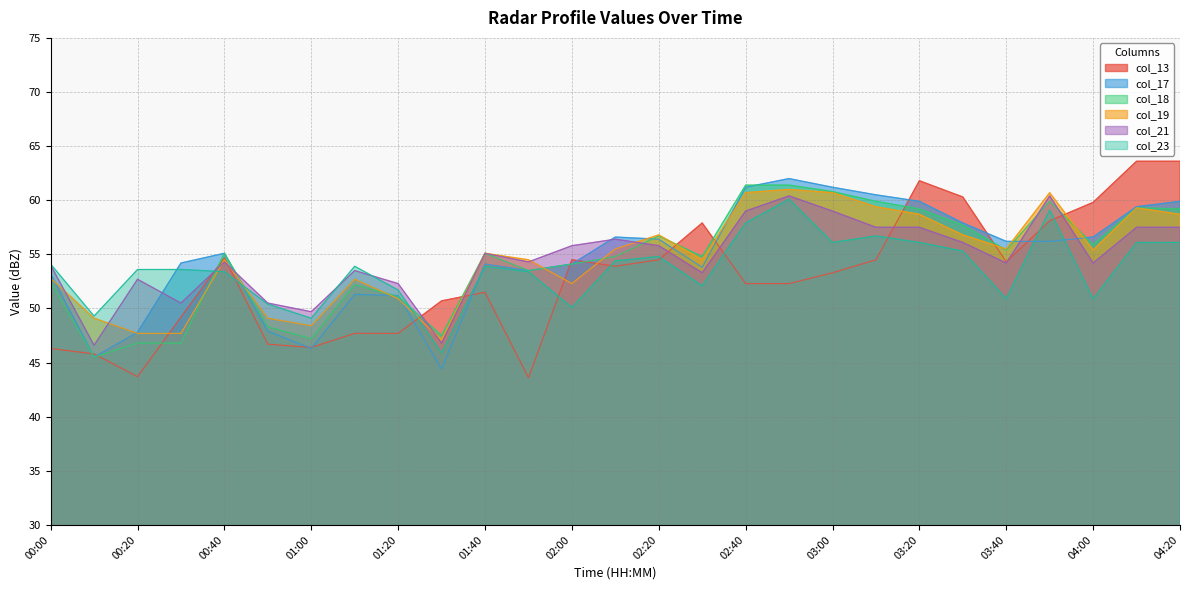

List the labels in order of col_18 value, largest first.

02:40, 02:50, 03:00, 03:10, 03:50, 04:10, 03:20, 04:20, 03:30, 02:20, 04:00, 03:40, 00:40, 01:40, 02:10, 02:30, 02:00, 01:50, 00:00, 01:10, 01:20, 00:50, 01:30, 01:00, 00:20, 00:30, 00:10